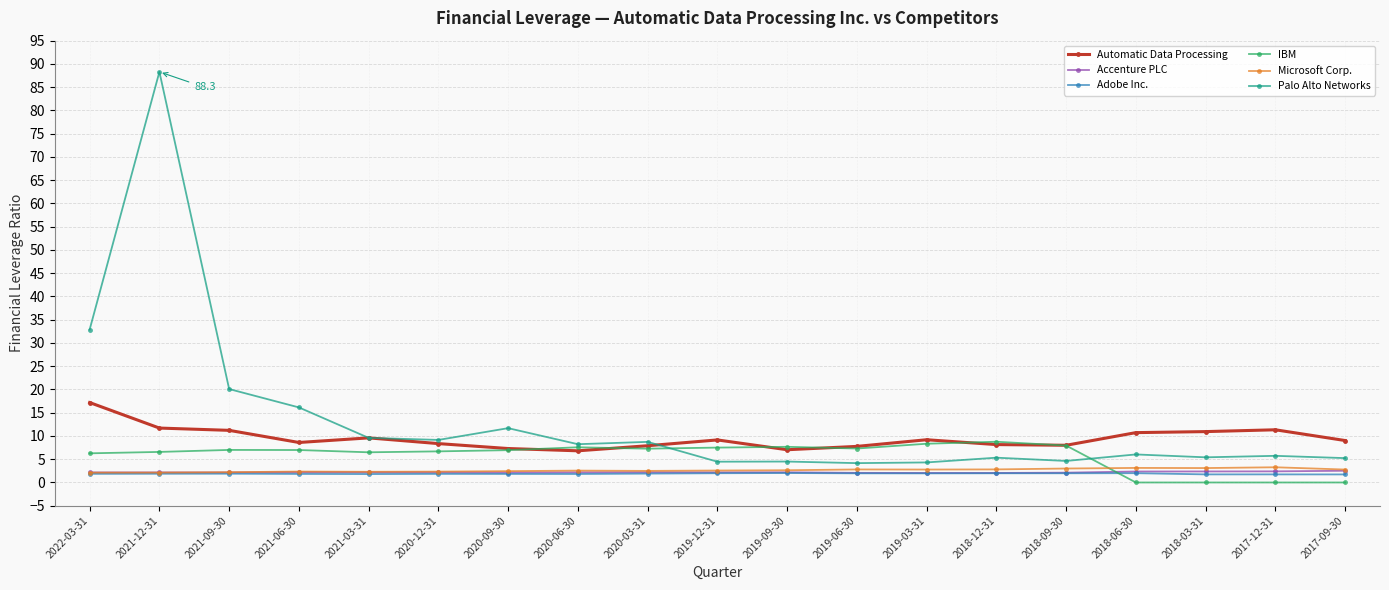

Is the value of Automatic Data Processing at 2020-06-30 greater than the value of Accenture PLC at 2018-09-30?

Yes